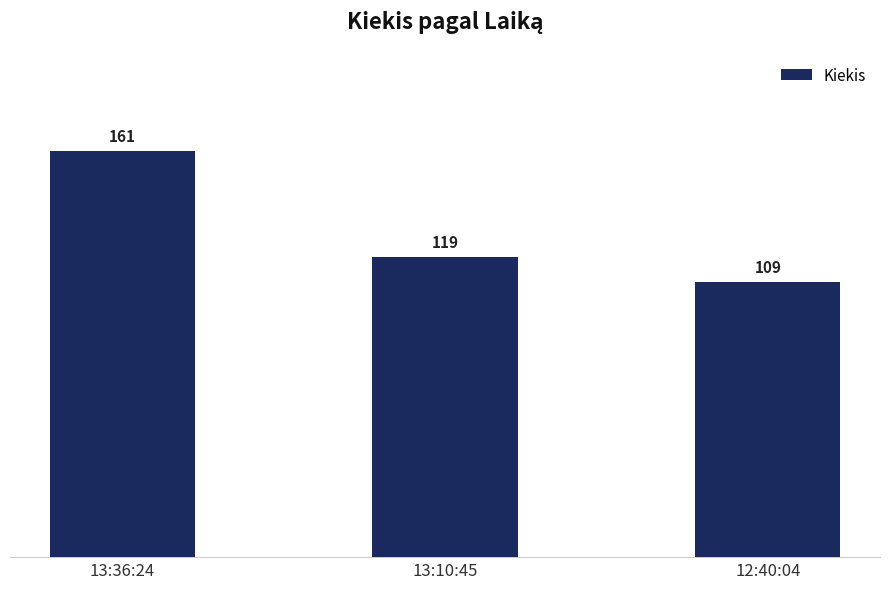

At which label is the value closest to 135?

13:10:45